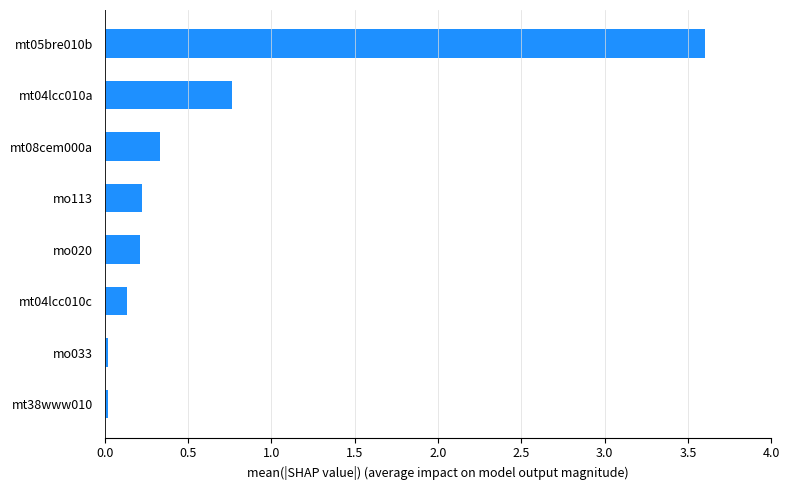

Between mt08cem000a and mt04lcc010c, which is larger?

mt08cem000a